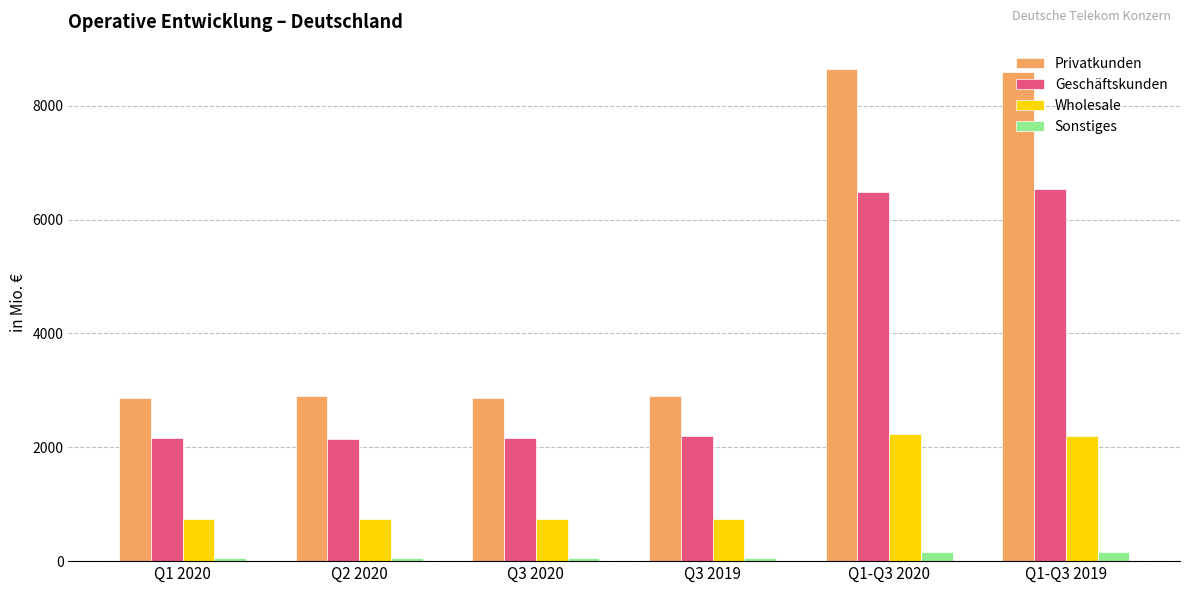

List the series in order of their peak value, highest first.

Privatkunden, Geschäftskunden, Wholesale, Sonstiges